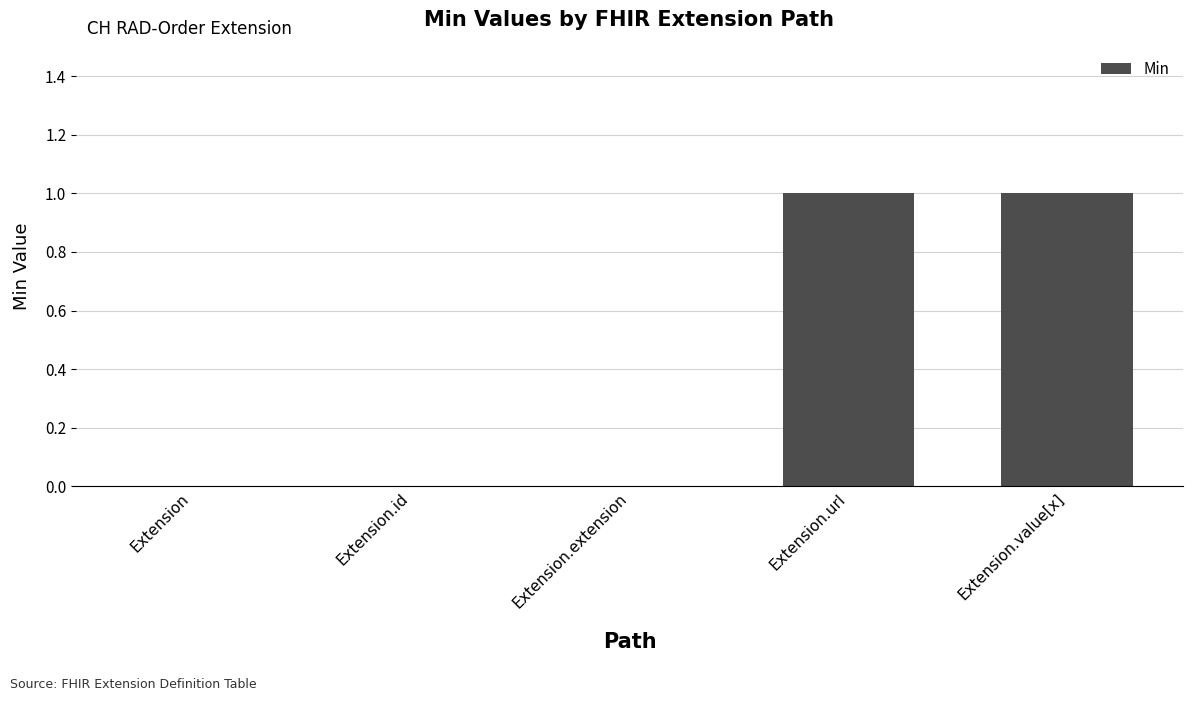

Is it true that the value at Extension.url is 1?

True